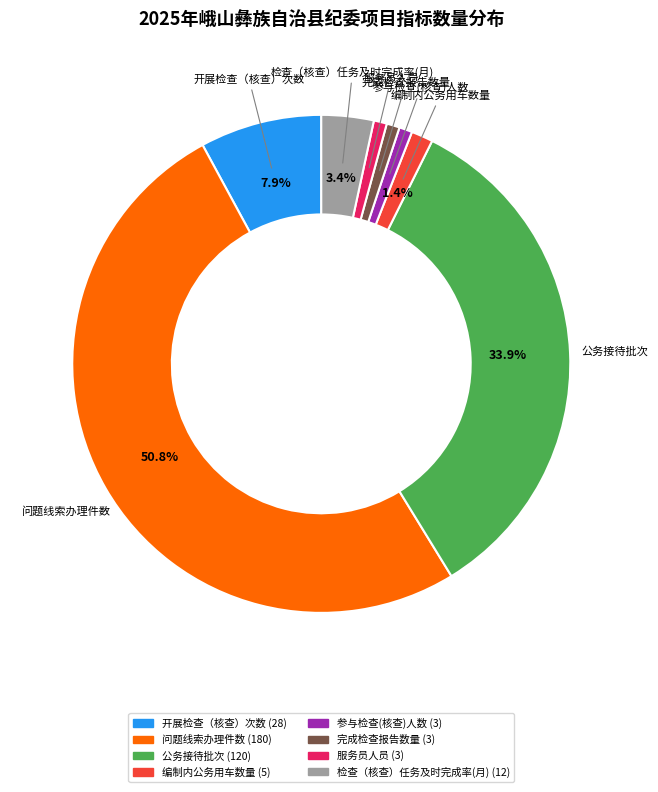

To the nearest percent, what percentage of the pie is 公务接待批次?

34%